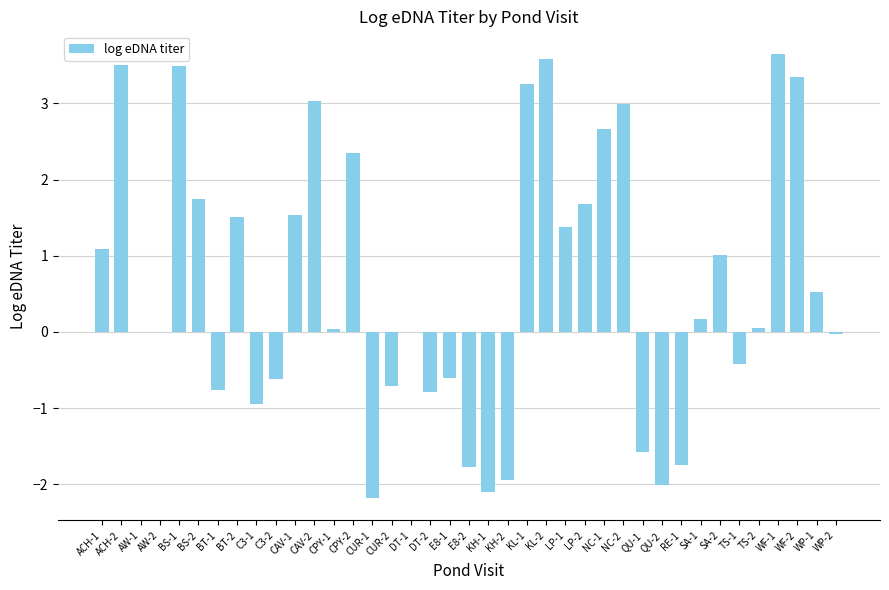

At which category does the chart reach its peak across all series?

WF-1